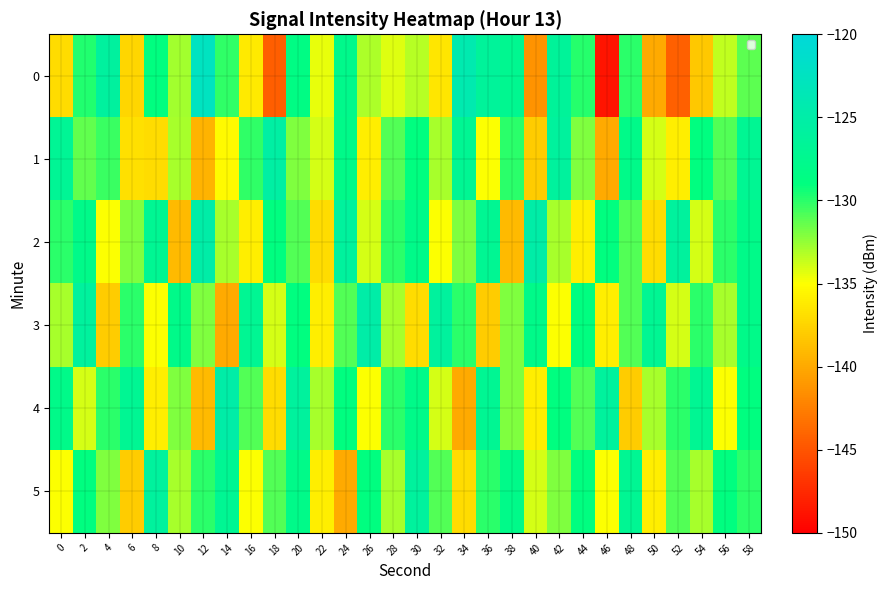

Which category has the lowest value across all series?

46